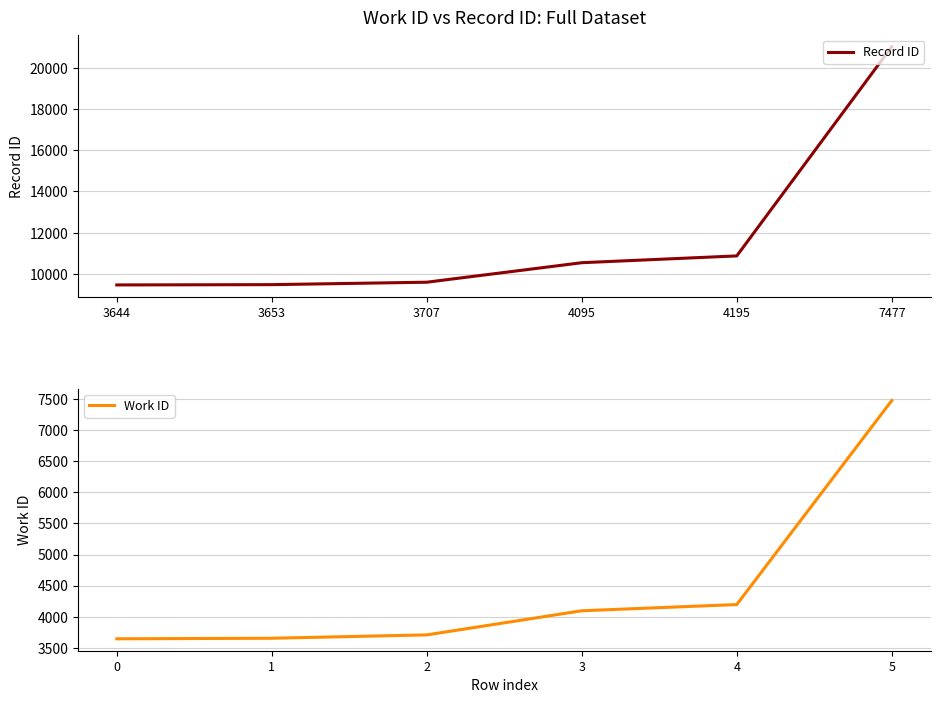

How many lines are shown in the chart?

2